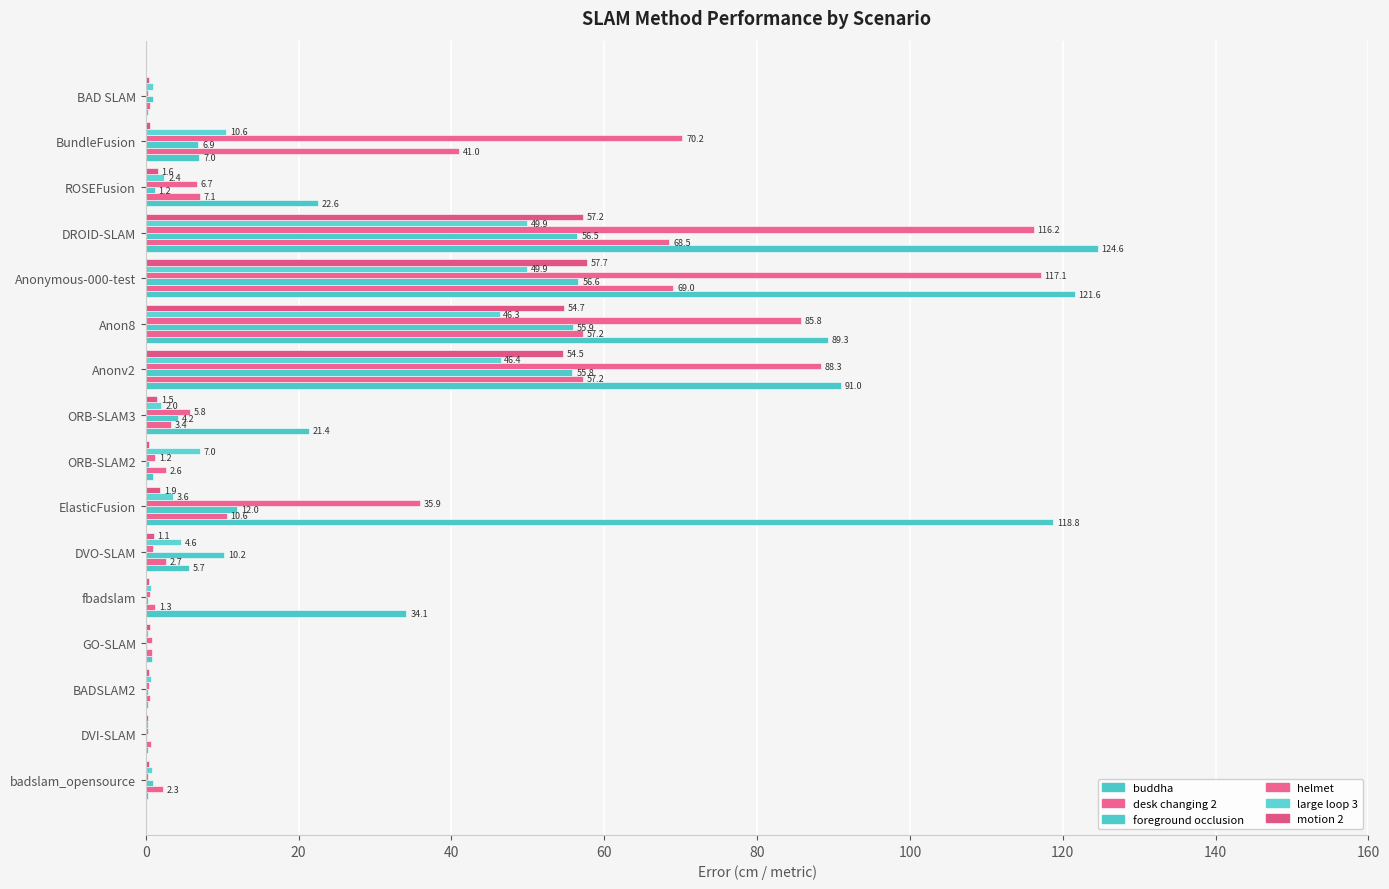

How many series are shown in this chart?

6